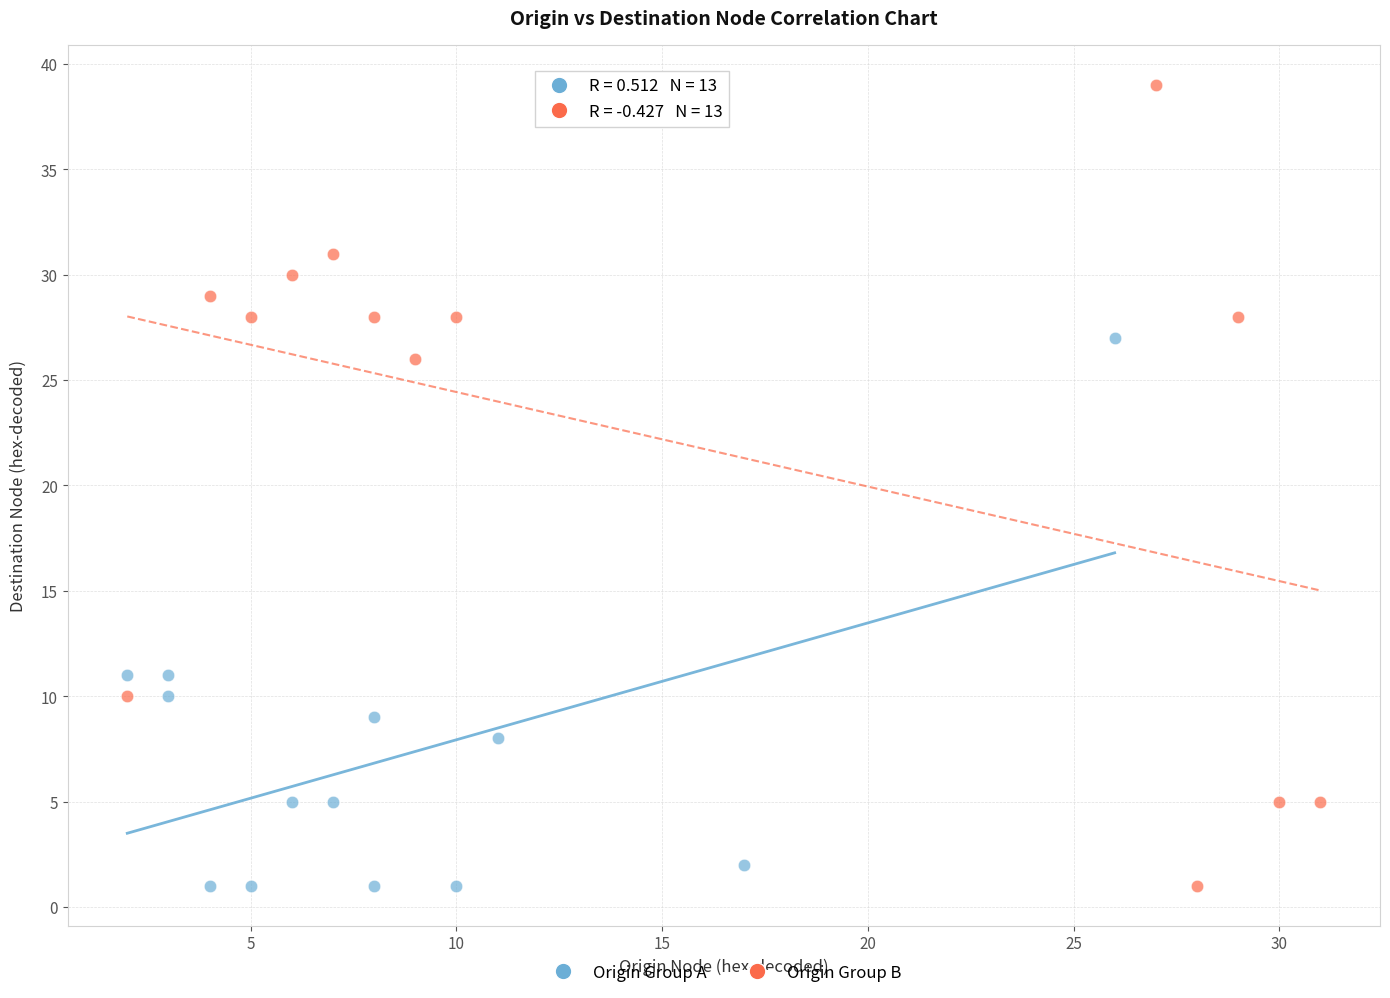

Which series has the widest spread of Y values?

Origin Group B